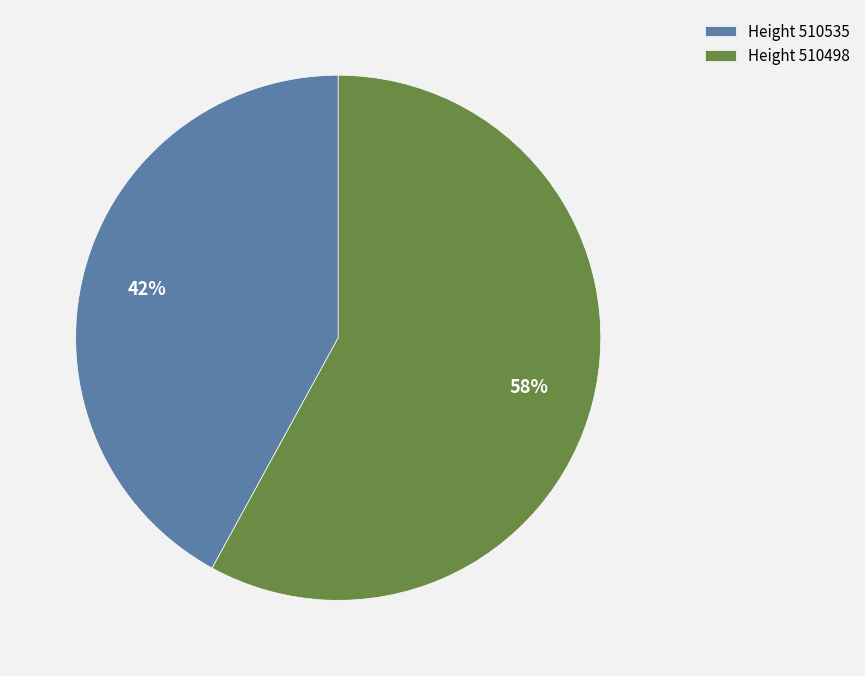

Do Height 510535 and Height 510498 together represent more than half of the pie?

Yes